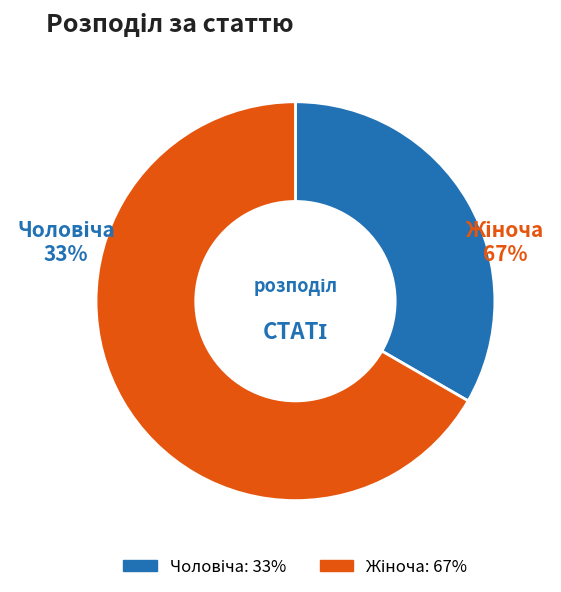

True or false: Чоловіча accounts for 33% of the total.

True